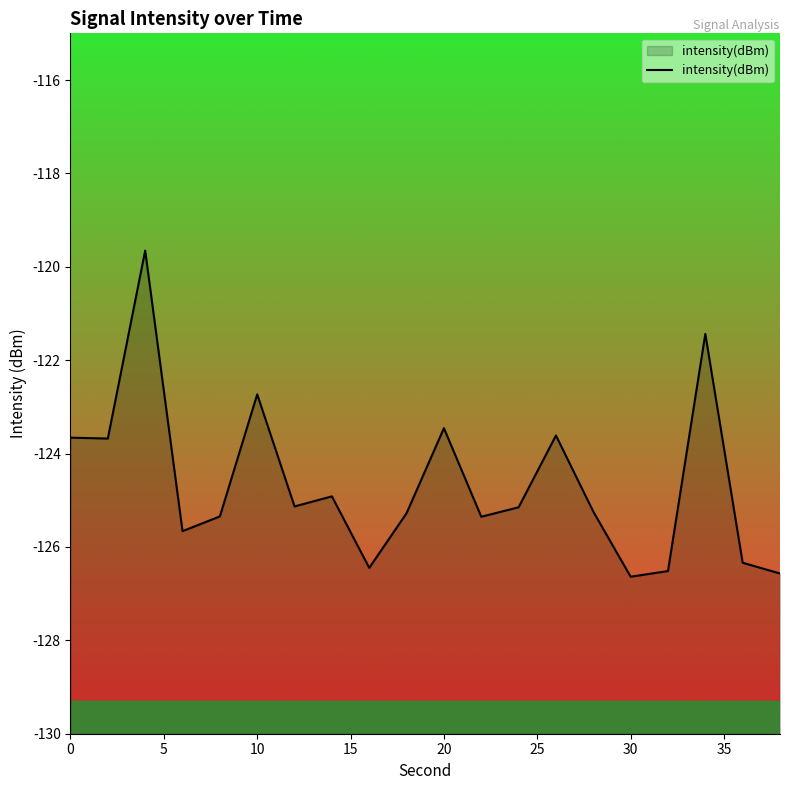

What is the minimum value shown in the chart?

-126.6